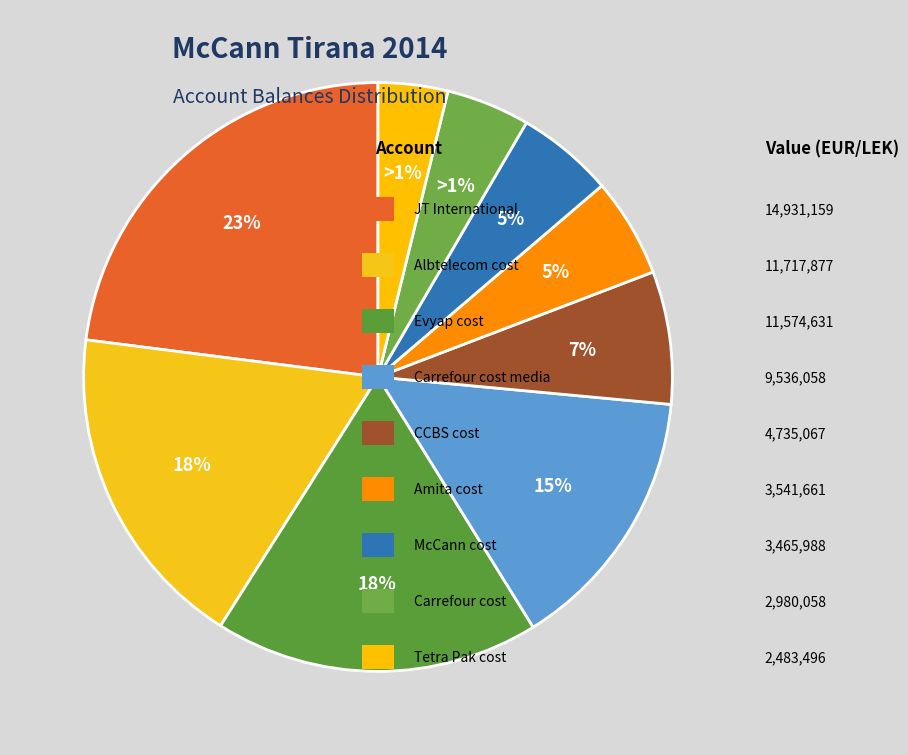

To the nearest percent, what is the average slice percentage?

11%